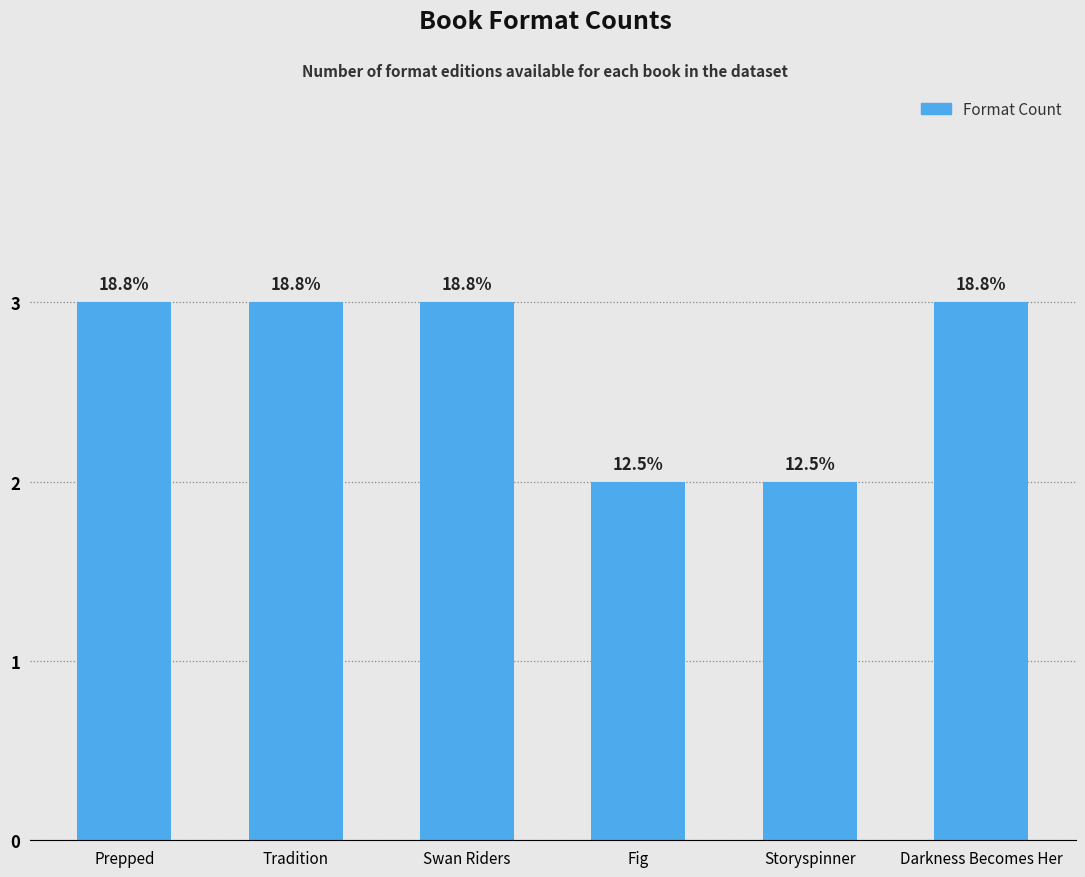

How many bars are there in total?

6